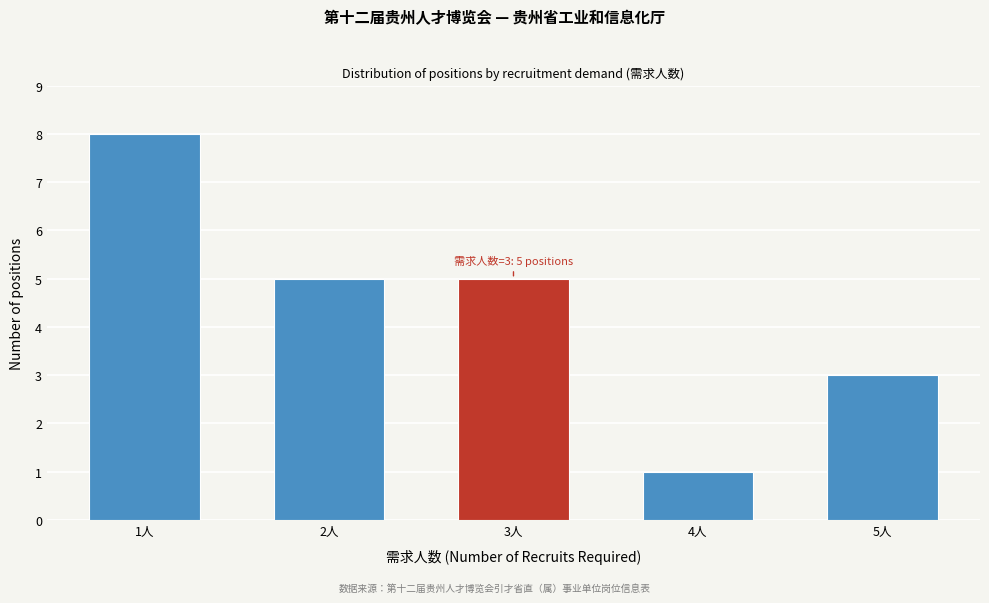

Reading left to right, transcribe all the data shown in this chart.

1人=8	2人=5	3人=5	4人=1	5人=3